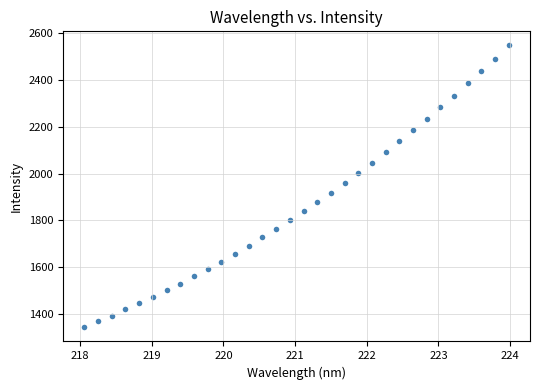

What is the range of X values (max minus min)?

5.9